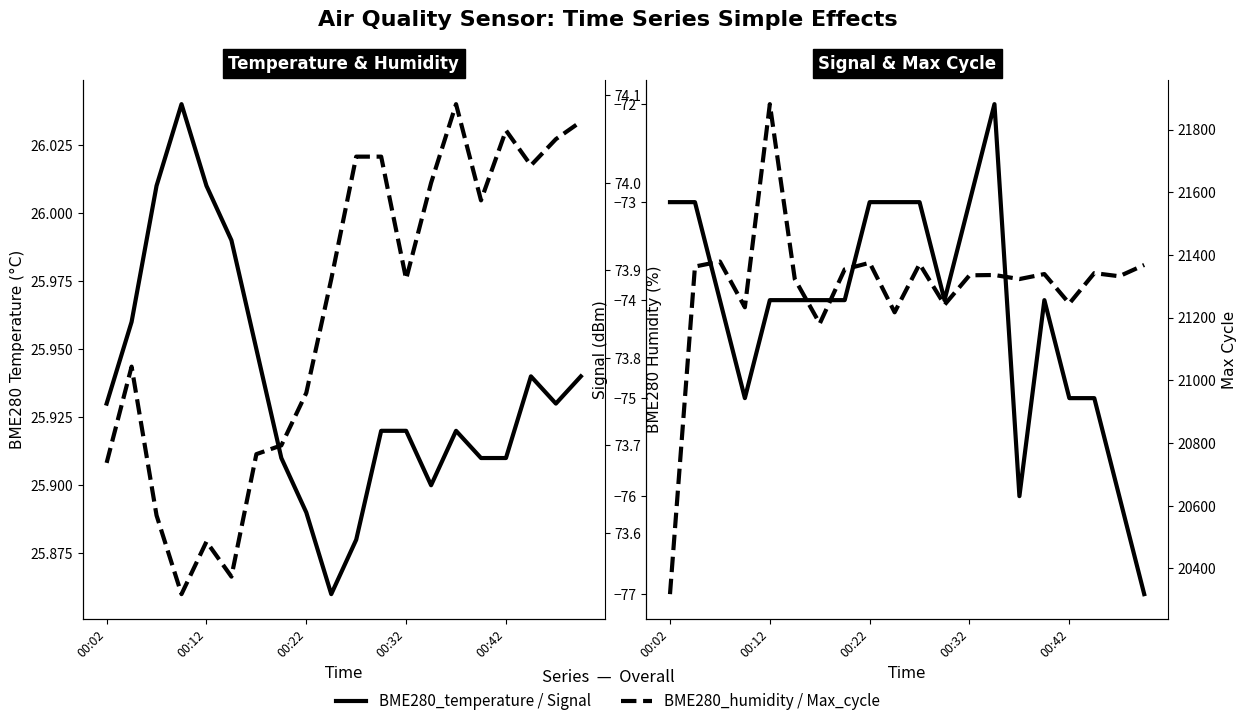

True or false: Signal has more than 1 interior local peaks.

True